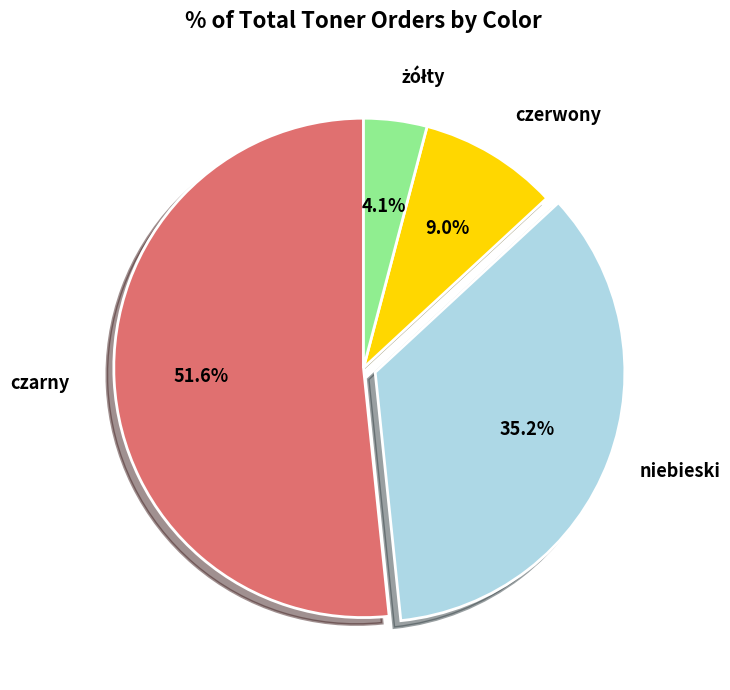

How much of the chart is everything except czerwony?

91.0%